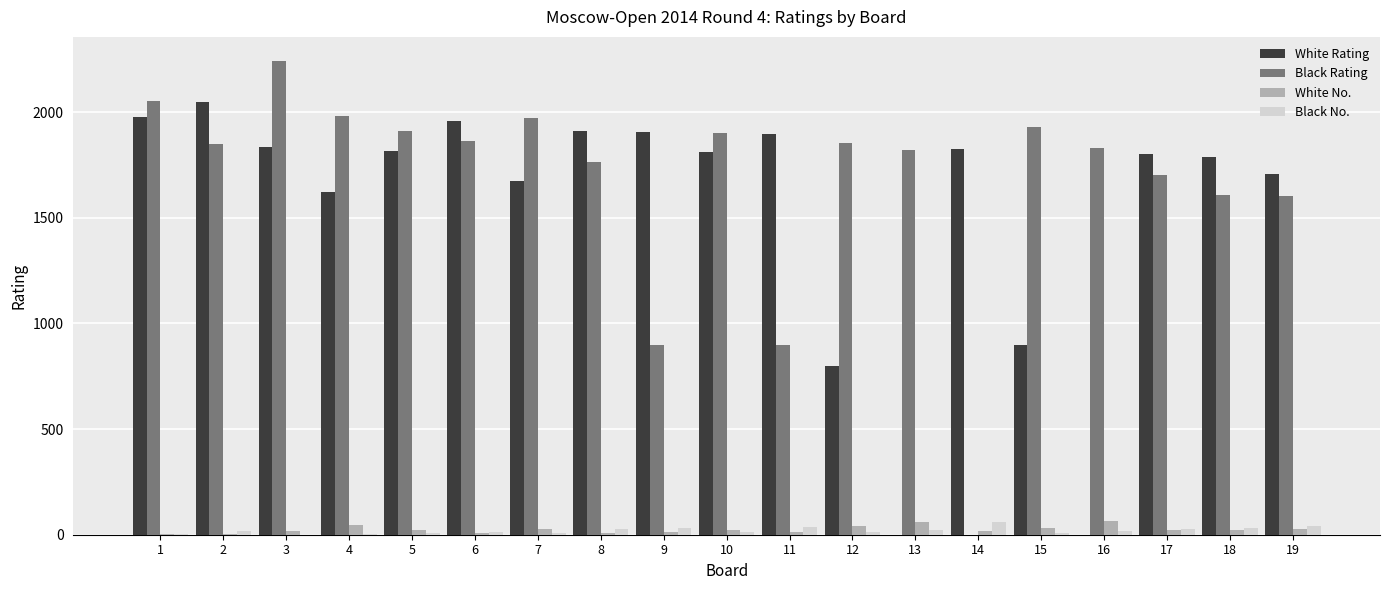

Which series has the largest range (max minus min)?

Black Rating